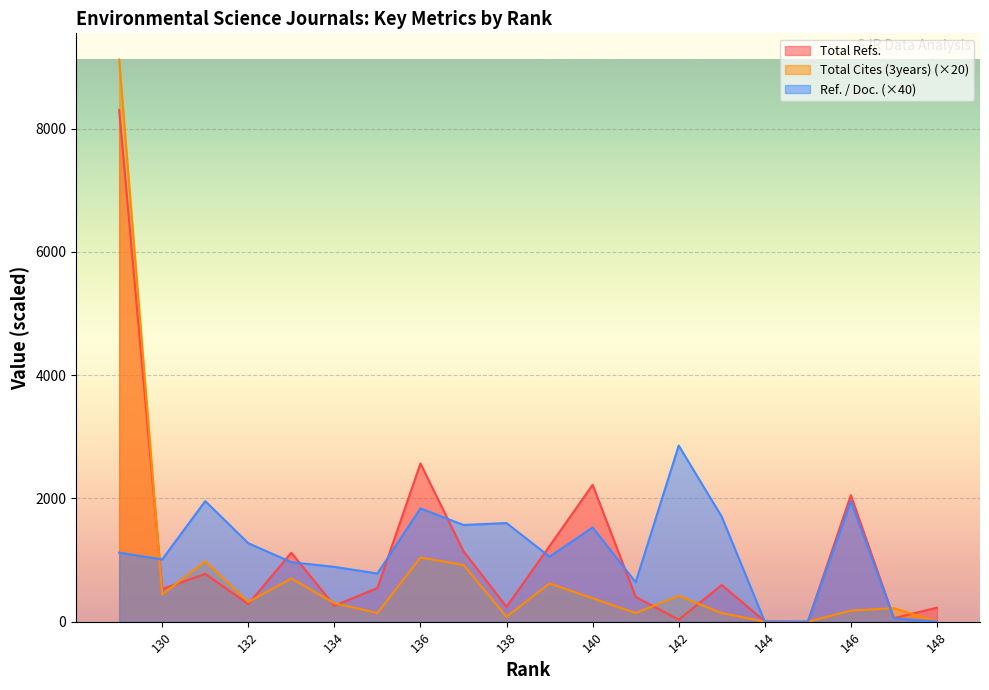

True or false: Total Cites (3years) has a value of 620.0 at 139.

True